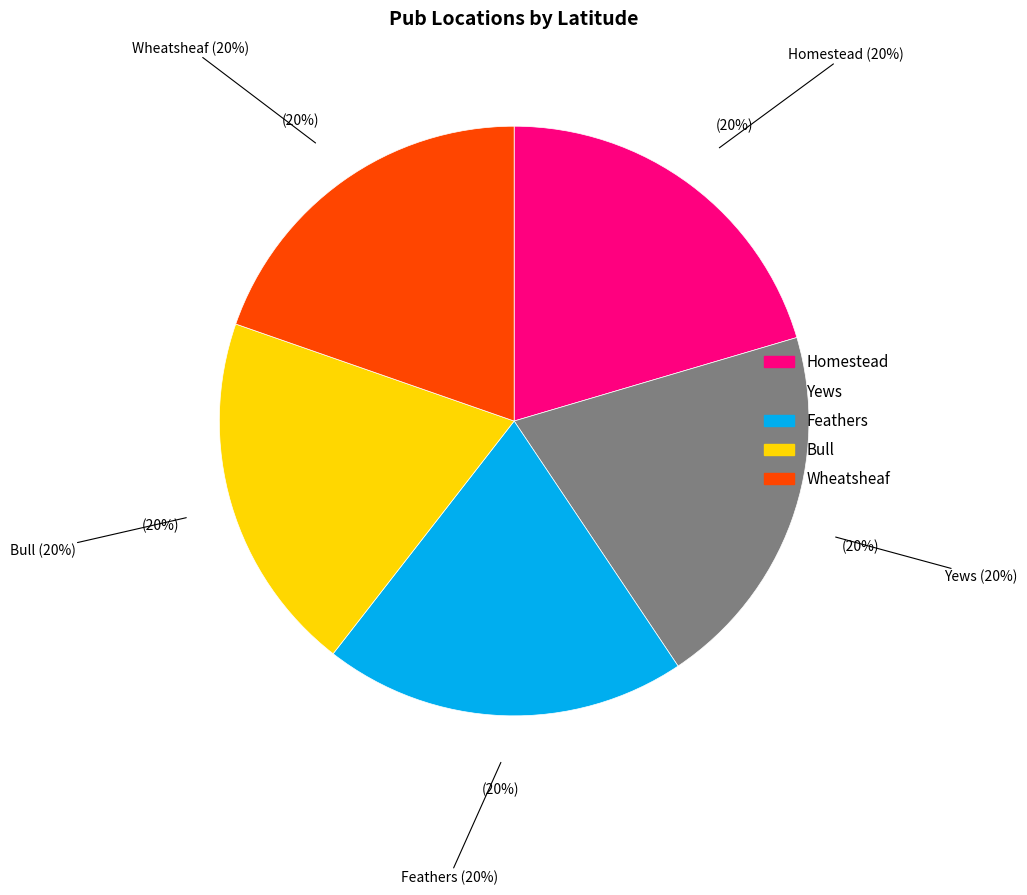

Which category has the biggest portion of the pie?

Homestead